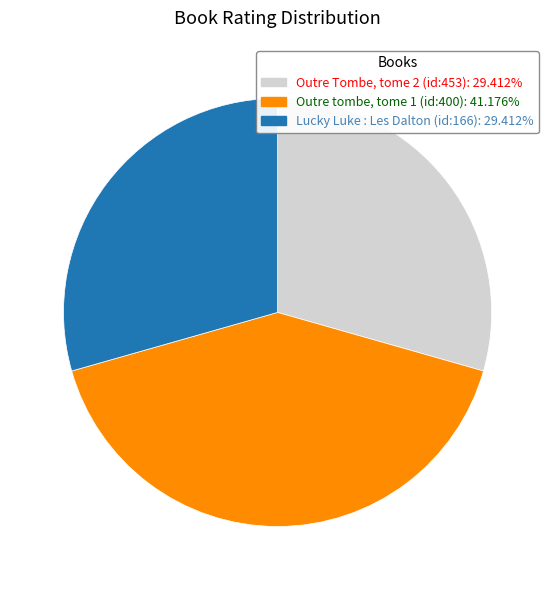

Does any single category account for the majority?

No